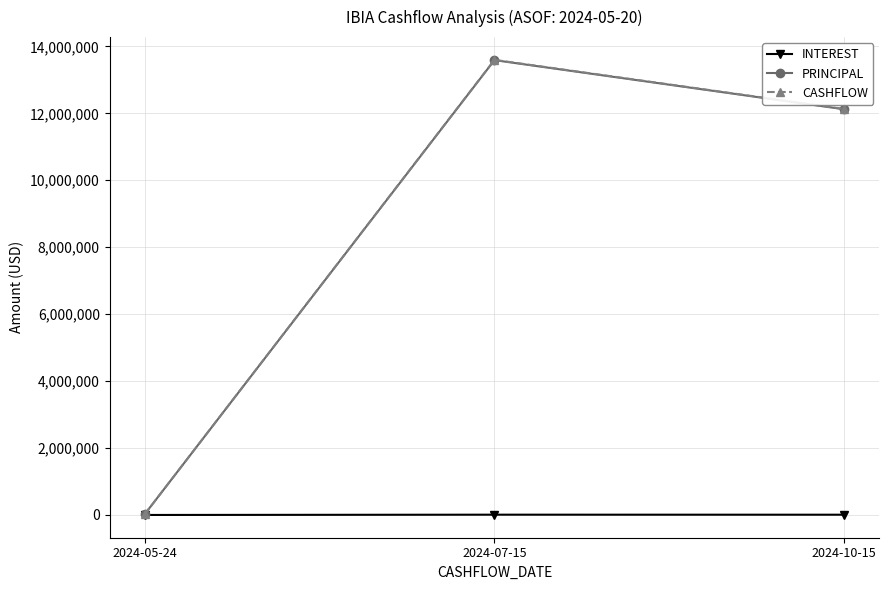

What is the total value across all series at 2024-07-15?

27196574.7